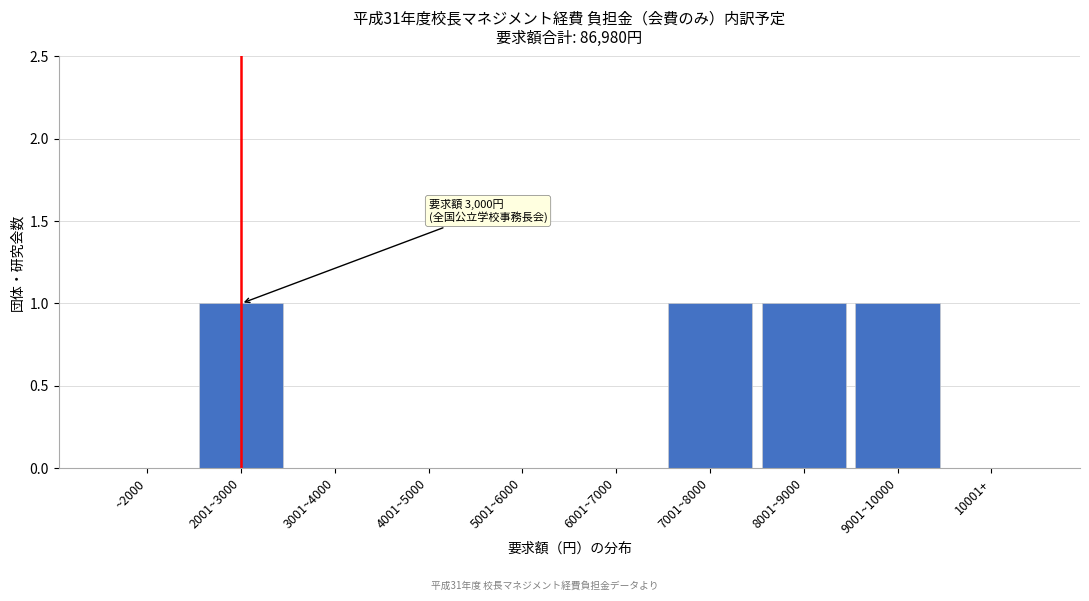

Reading left to right, what are all the values shown in this chart?

~2000=0	2001~3000=1	3001~4000=0	4001~5000=0	5001~6000=0	6001~7000=0	7001~8000=1	8001~9000=1	9001~10000=1	10001+=0